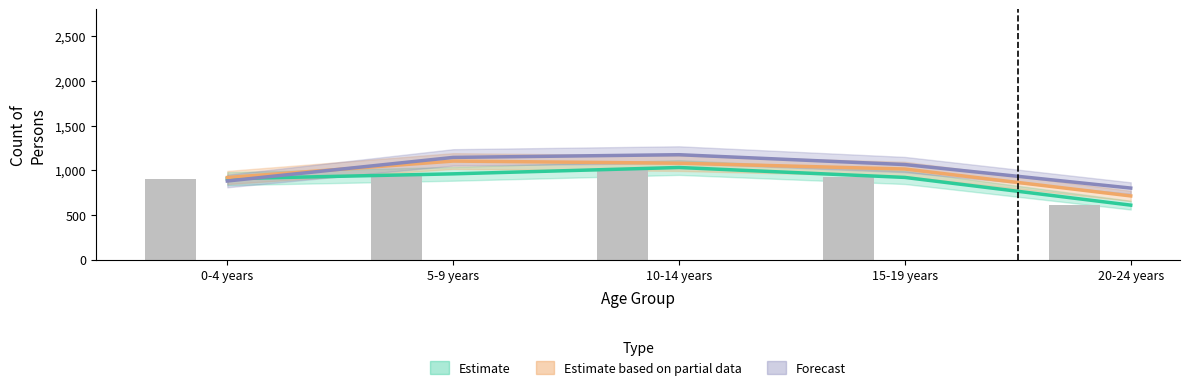

How many series are shown in this chart?

3